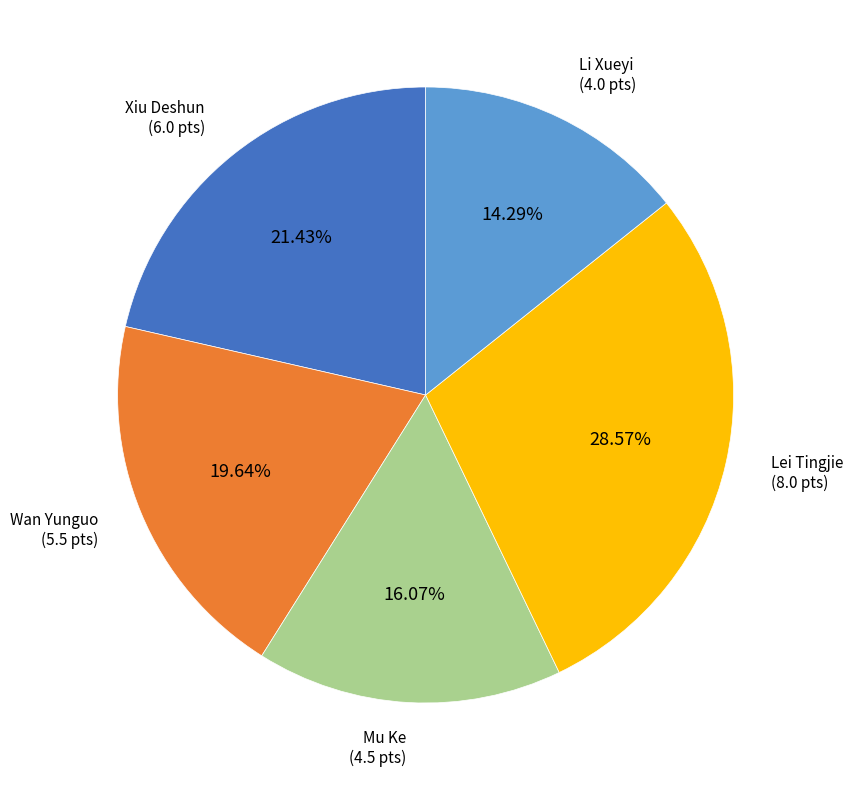

Count the number of slices in the pie.

5